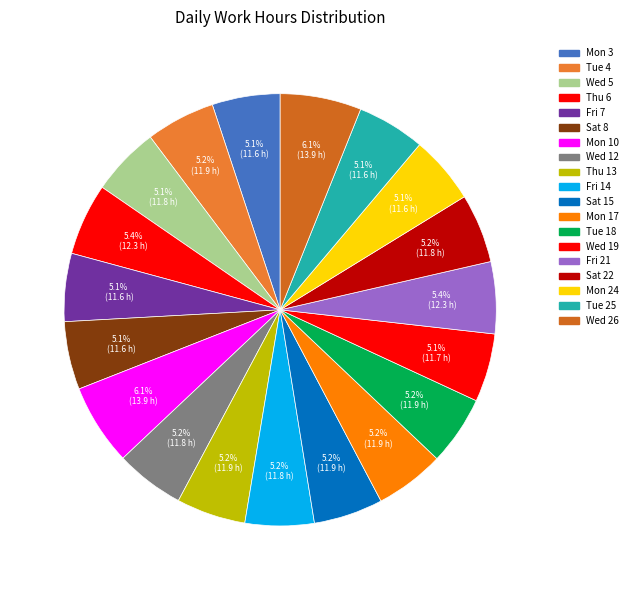

Is it true that Sat 22 is 5% of the pie?

True